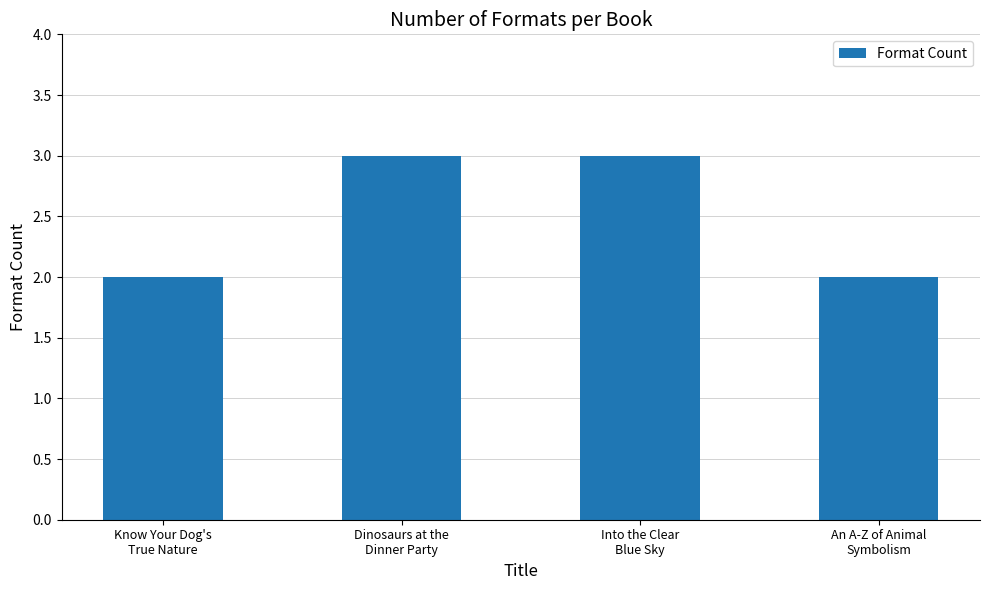

Reading left to right, extract all data points from this chart.

2	3	3	2